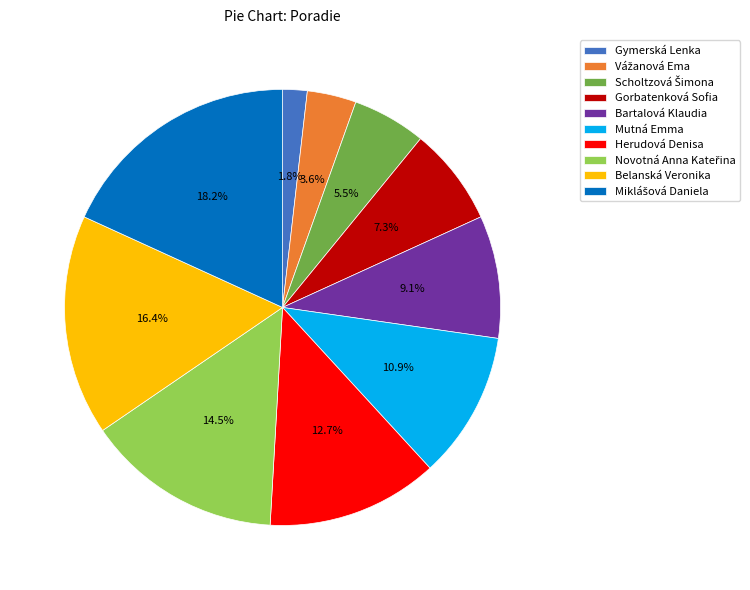

Which slice is the smallest?

Gymerská Lenka